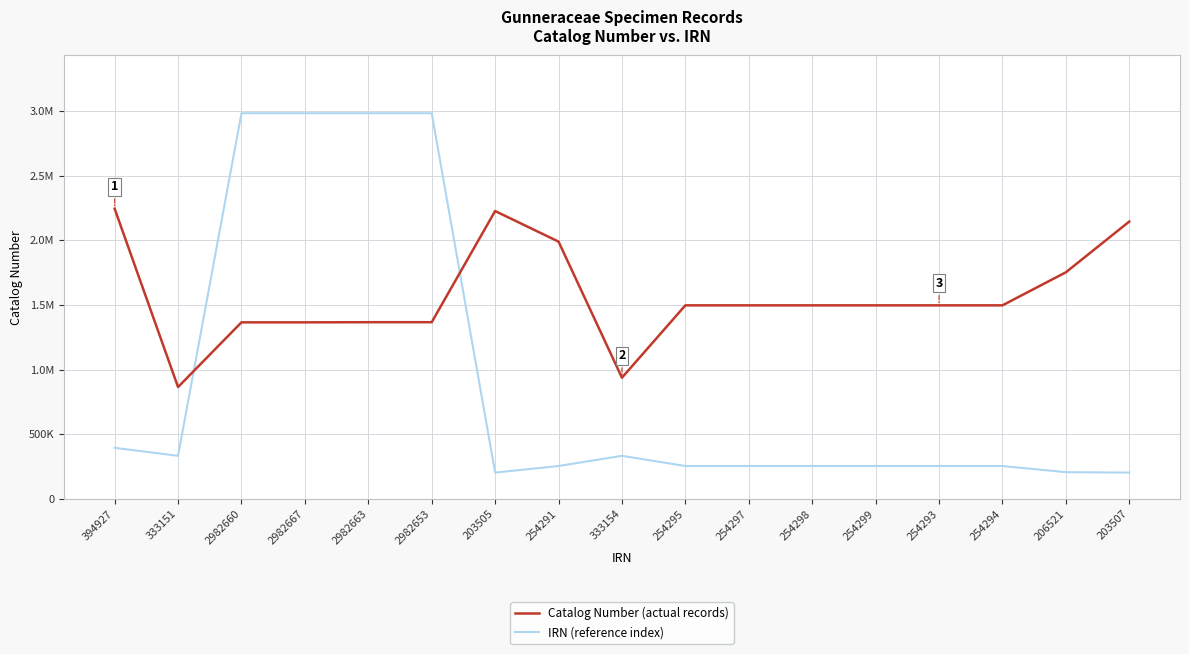

Where is the first local minimum for IRN (reference index)?

333151